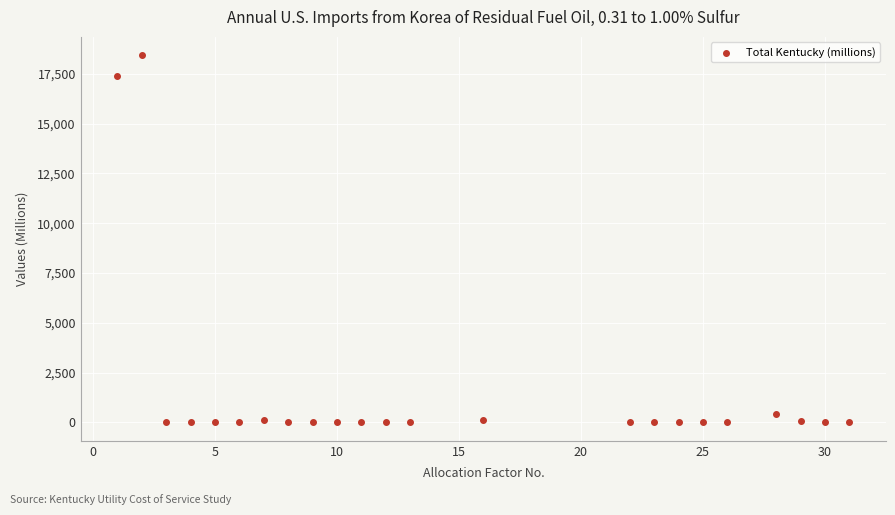

What is the range of X values (max minus min)?

30.0